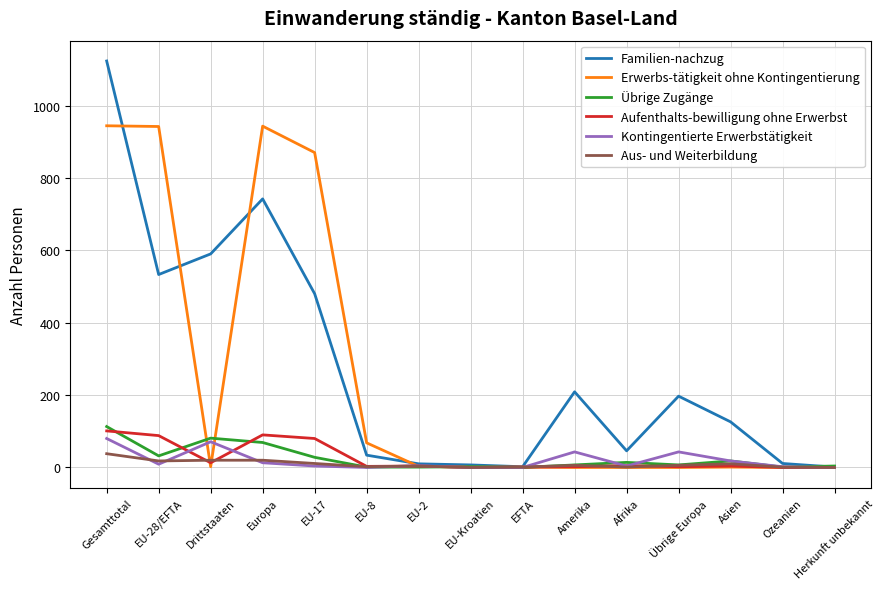

Between Amerika and Asien, which series saw the biggest shift?

Familien-nachzug